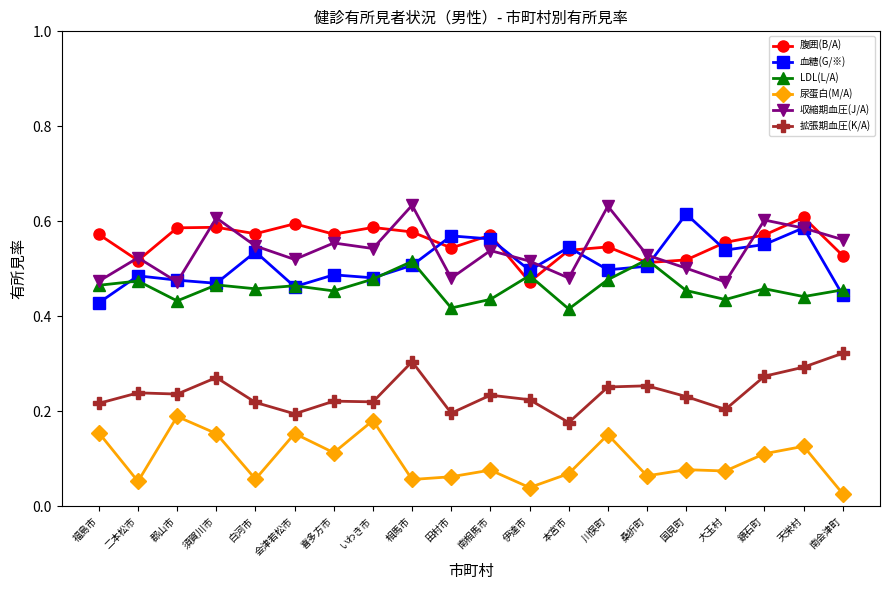

At which category does 収縮期血圧(J/A) reach its first local peak?

二本松市